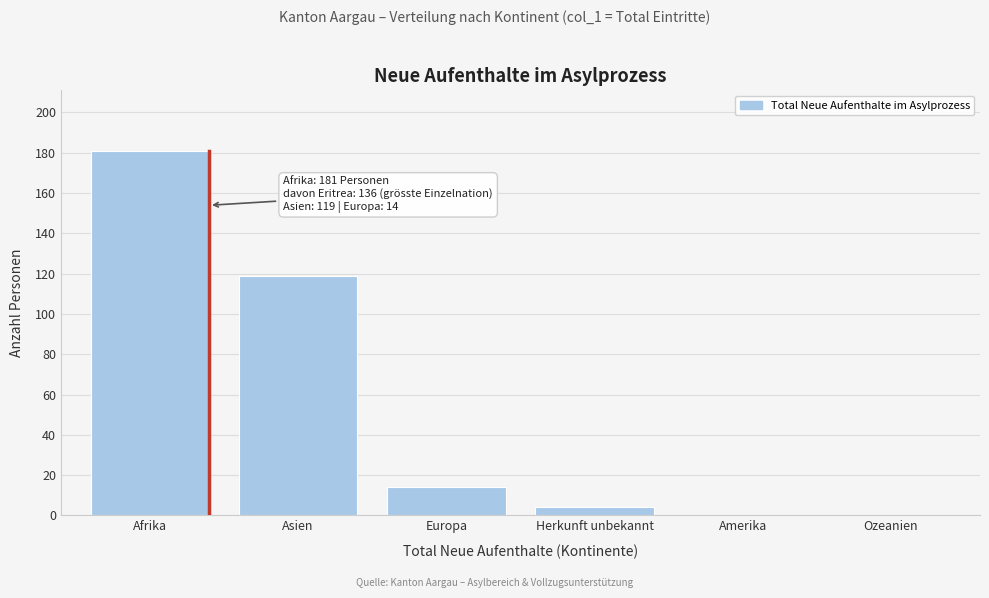

Reading left to right, what are all the values shown in this chart?

Afrika=181	Asien=119	Europa=14	Herkunft unbekannt=4	Amerika=0	Ozeanien=0